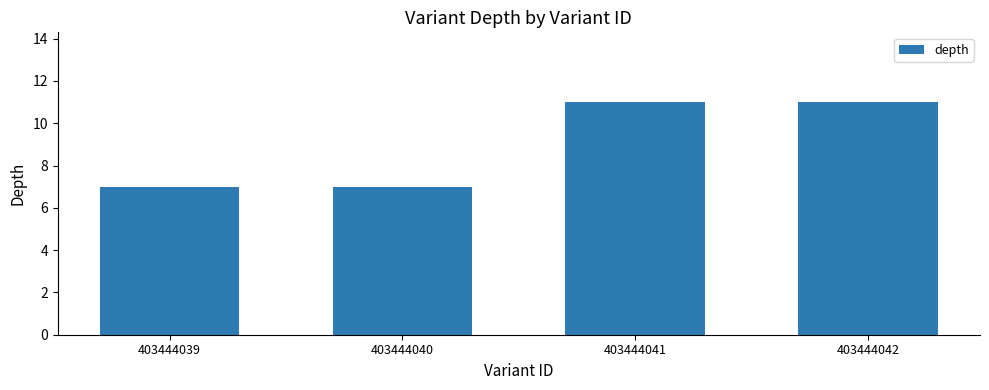

Reading left to right, transcribe all the data shown in this chart.

403444039=7	403444040=7	403444041=11	403444042=11